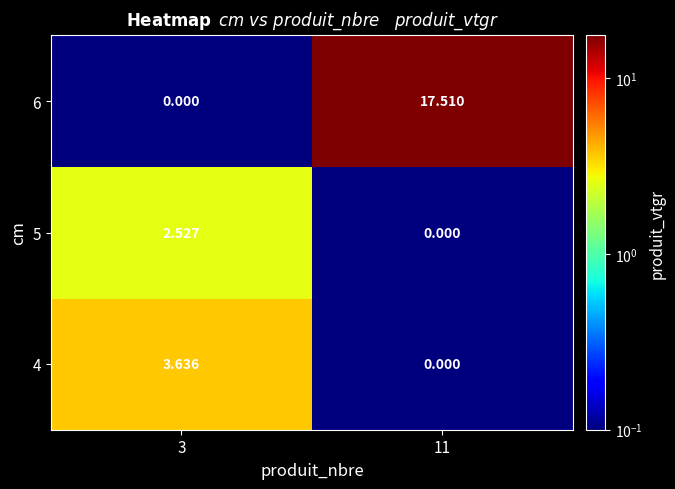

Is the value of 5 at 11 greater than the value of 6 at 11?

No